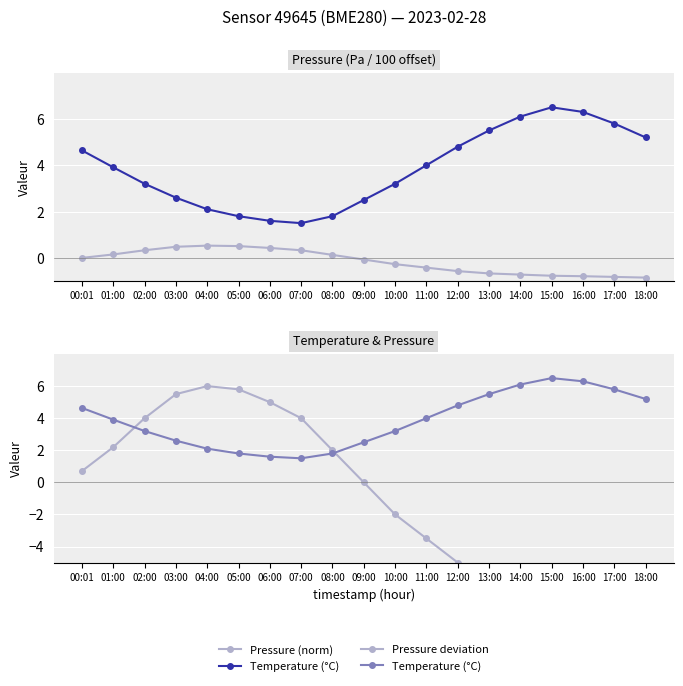

What are all the series names shown in the legend?

Pressure (norm), Temperature (°C), Pressure deviation